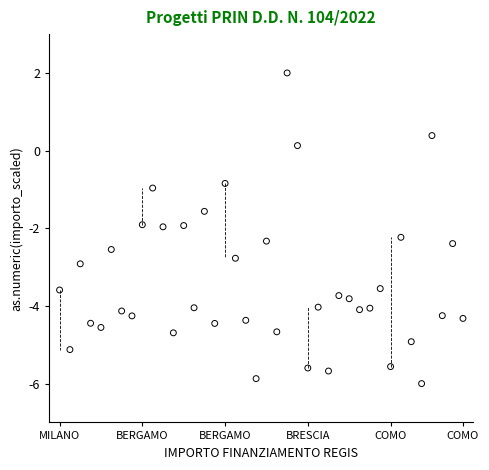

What is the range of Y values (max minus min)?

8.0